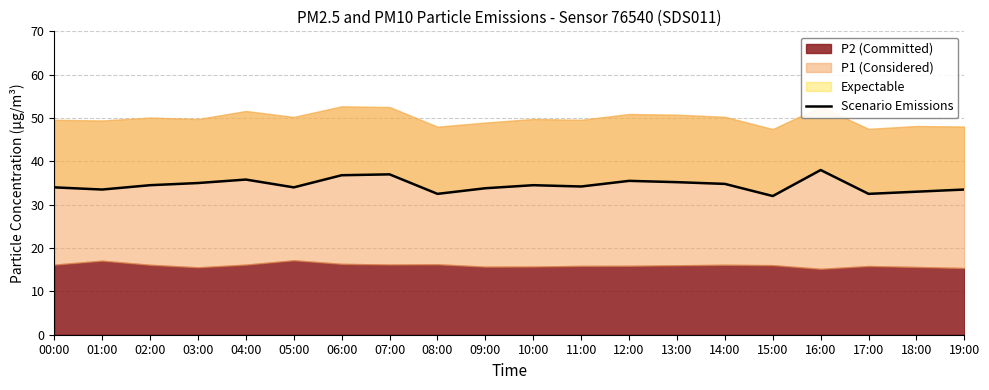

True or false: there are more than 2 points higher than both neighbors.

True